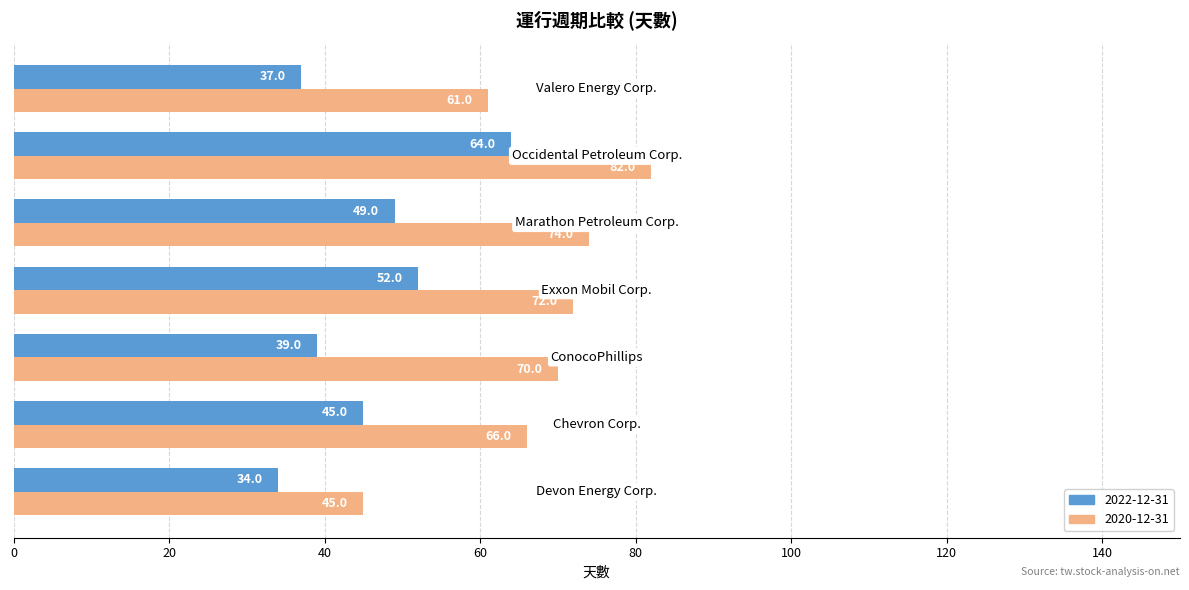

At how many categories does at least one series exceed 47?

6